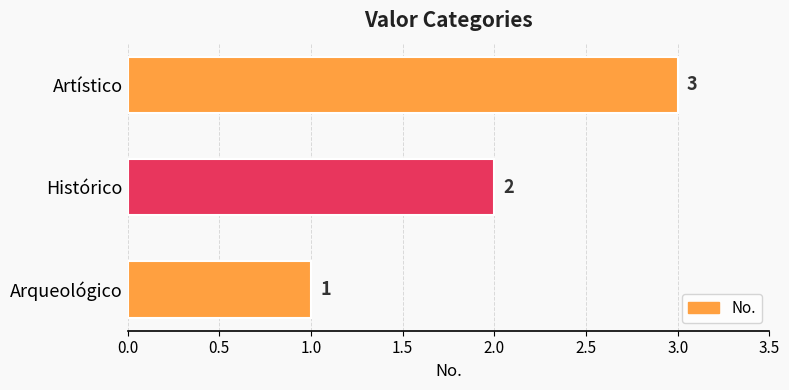

List the labels in order of value, smallest first.

Arqueológico, Histórico, Artístico